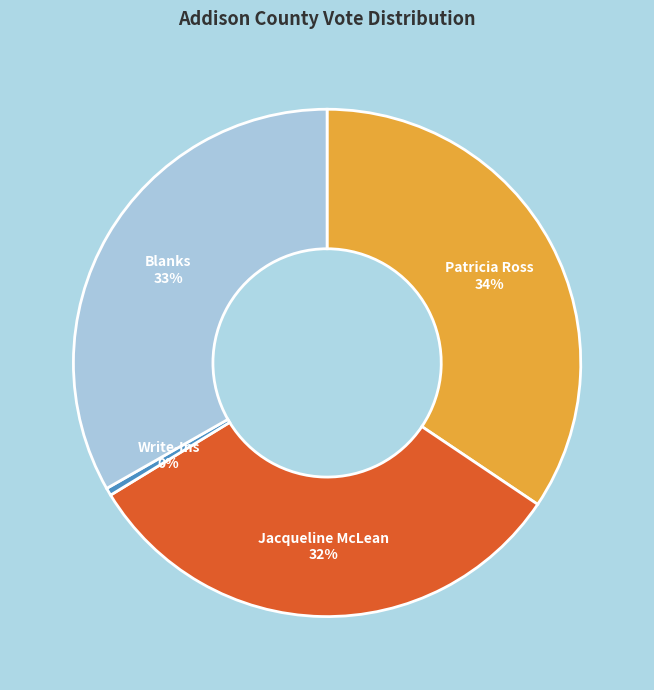

What is the ratio of the value at Blanks to the value at Patricia Ross?

1.0